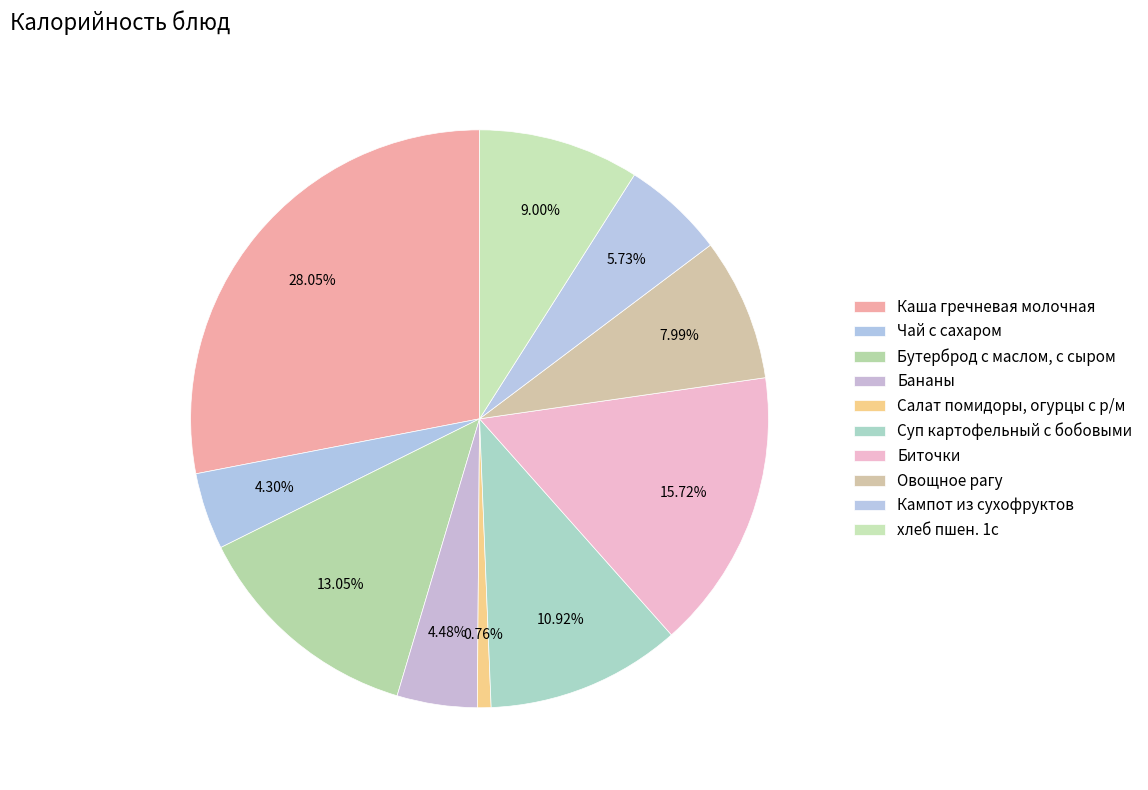

Combined, what portion of the pie is Кампот из сухофруктов and Каша гречневая молочная?

33.8%